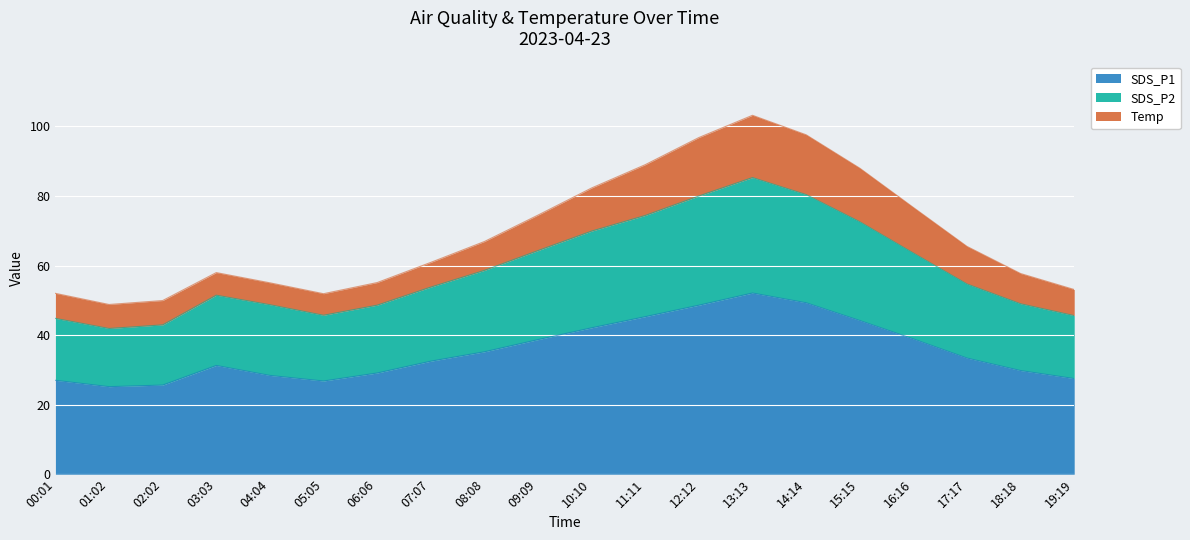

What is the total value across all series at 07:07?

60.9